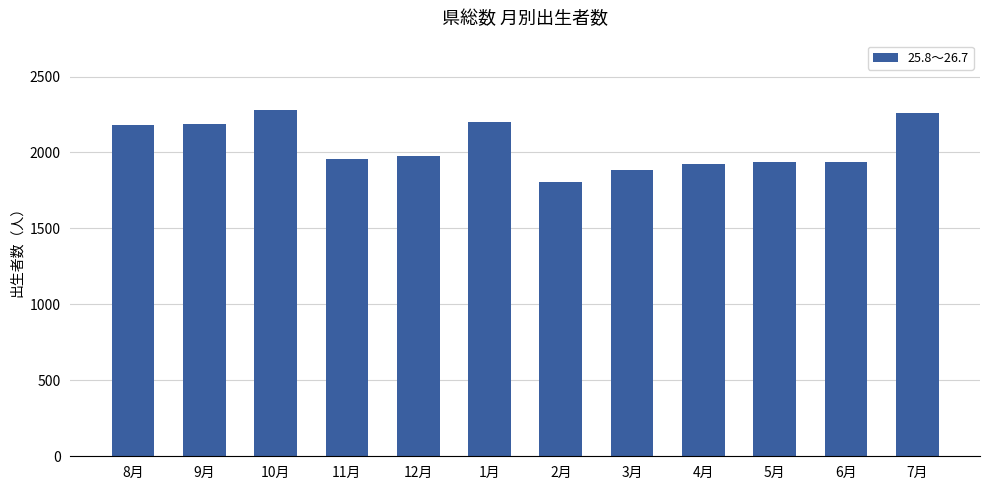

What is the label of the 3rd bar from the right?

5月